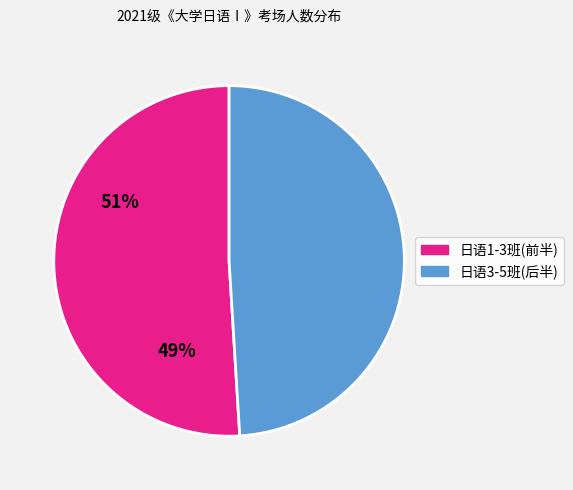

Is there a majority slice in this chart?

Yes